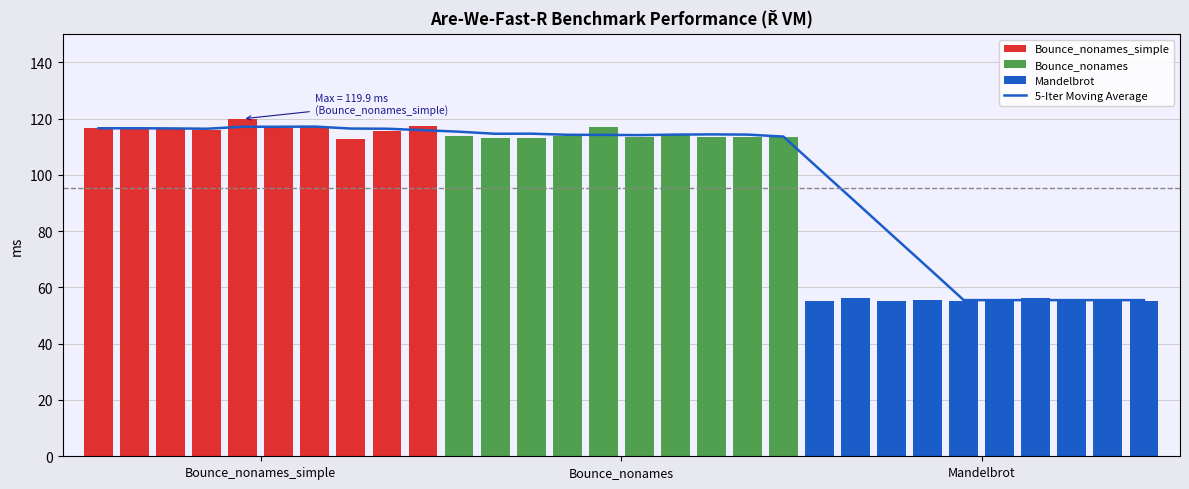

At Bounce_nonames_simple, list the series in order from smallest to largest.

Mandelbrot, Bounce_nonames, Bounce_nonames_simple